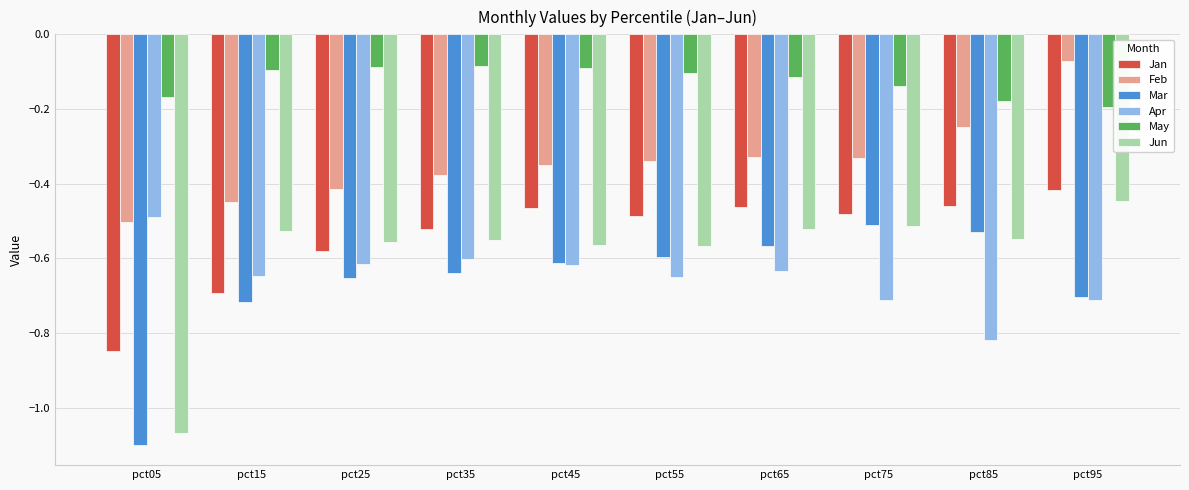

At which label does May reach its minimum?

pct95